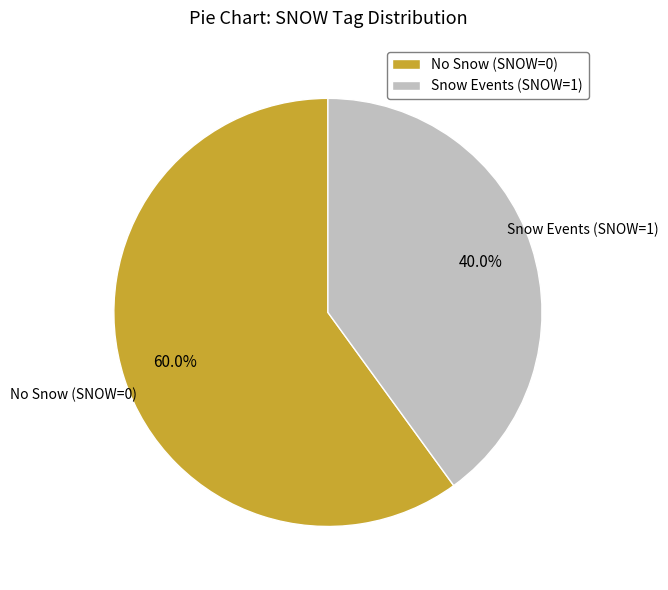

What is the largest slice in the pie chart?

No Snow (SNOW=0)